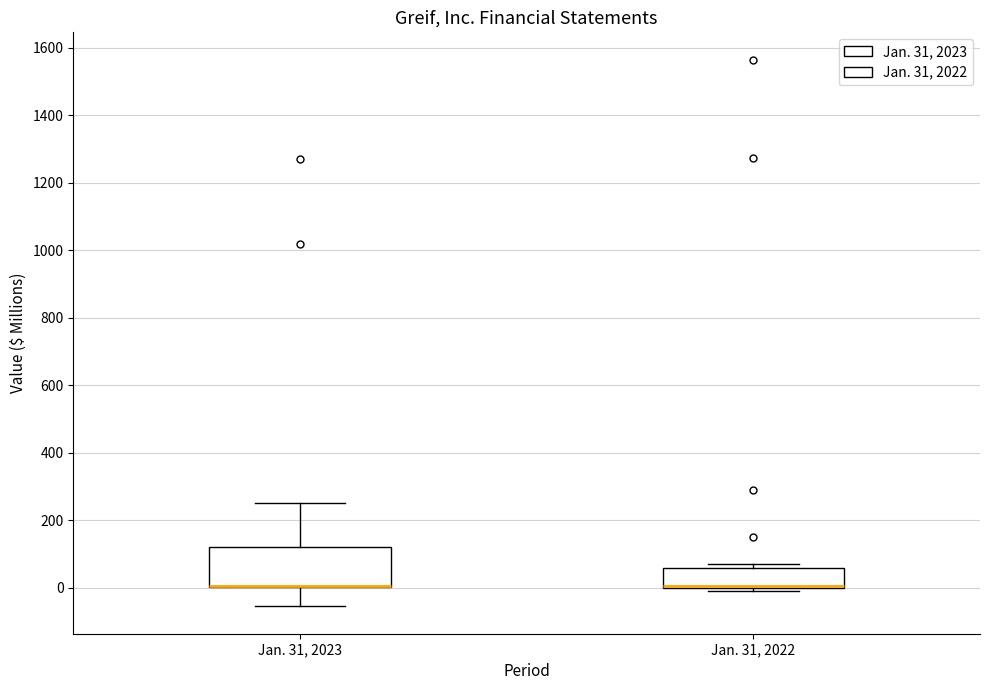

Reading left to right, read every box against the y-axis: the position of its median line, the range the box covers, and the ends of its whiskers. The values are not printed on the chart, so give them approximately, as read against the axis.

Jan. 31, 2023: median 0 (drawn on the box's lower edge), box 0 to 120, whiskers -60 to 260
Jan. 31, 2022: median 0 (drawn on the box's lower edge), box 0 to 60, whiskers 0 (just below the box's lower edge) to 80